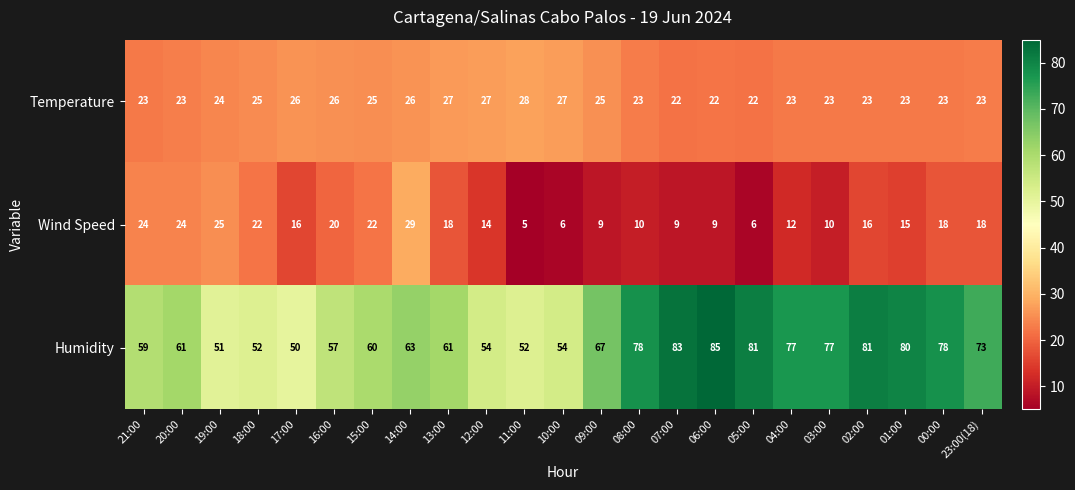

How many distinct data groups are displayed?

3